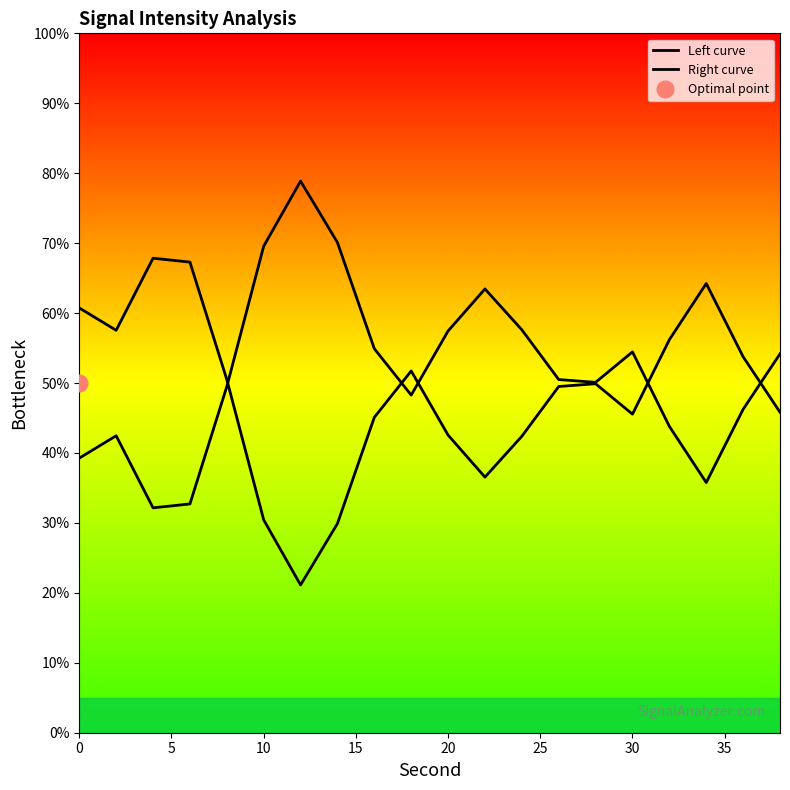

The Right curve series shows 39.3 at 0. True or false?

True